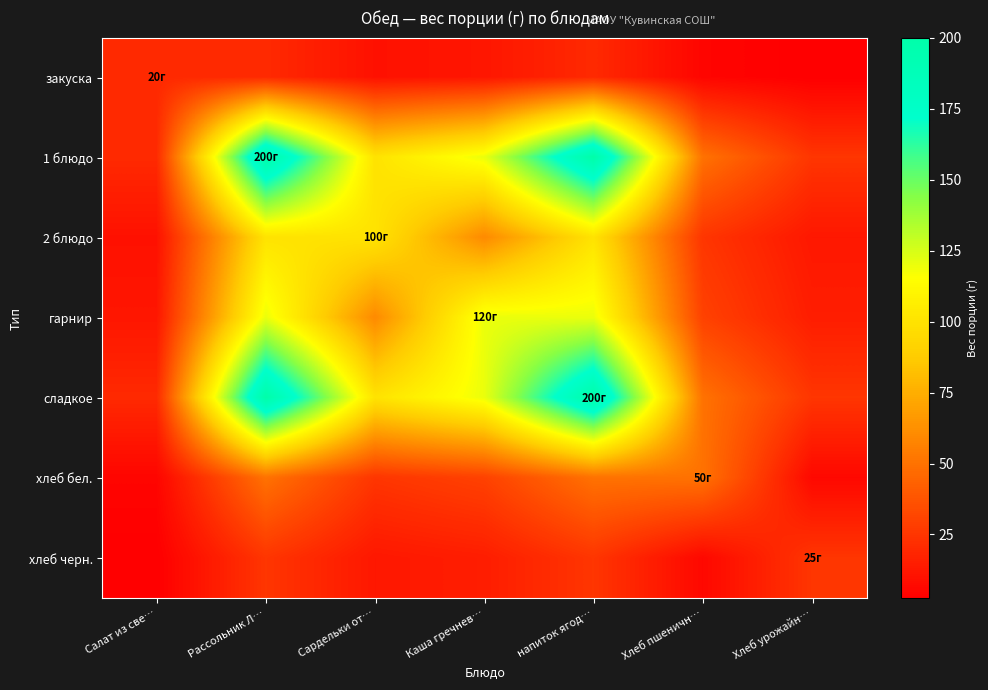

What is the total value across all series at Хлеб урожайн…?

111.2